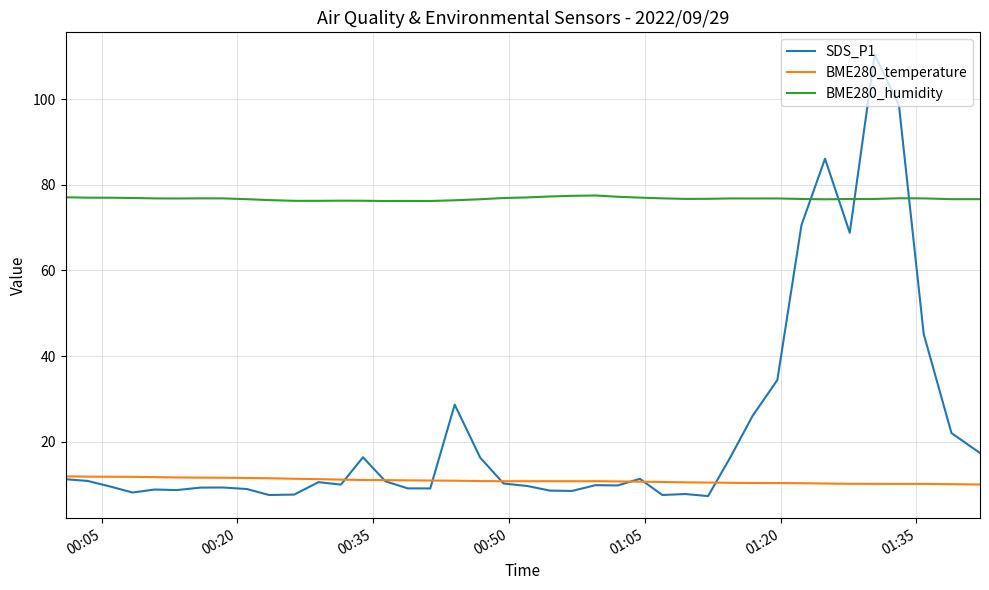

What are all the series names shown in the legend?

SDS_P1, BME280_temperature, BME280_humidity